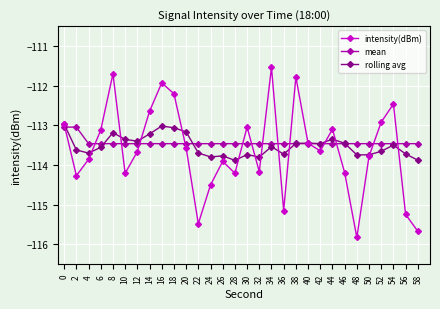

What is the value of the mean point at the 10th from the left?

-113.5